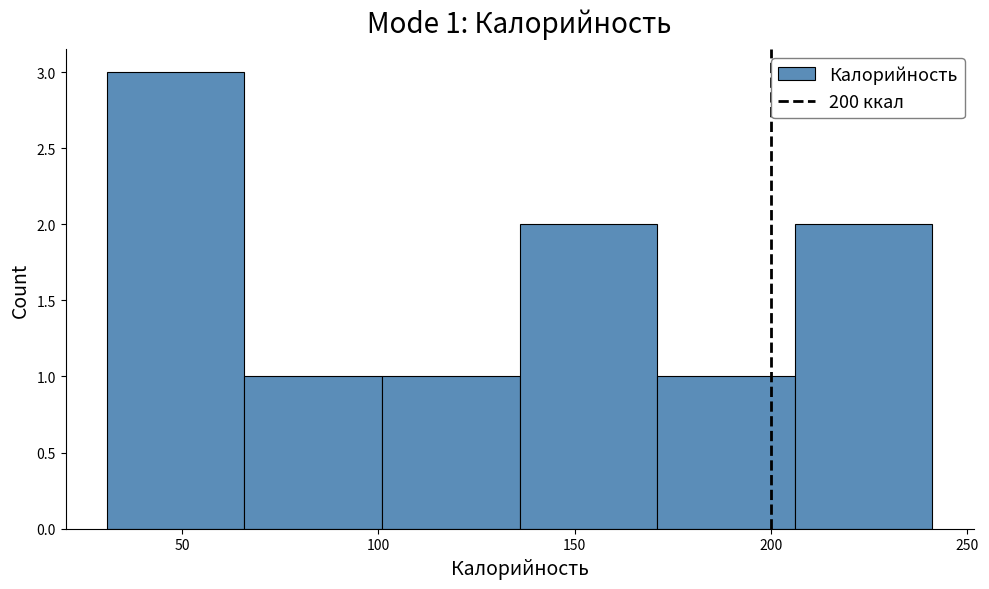

Which range on the x-axis has the tallest bar?

30 to 65